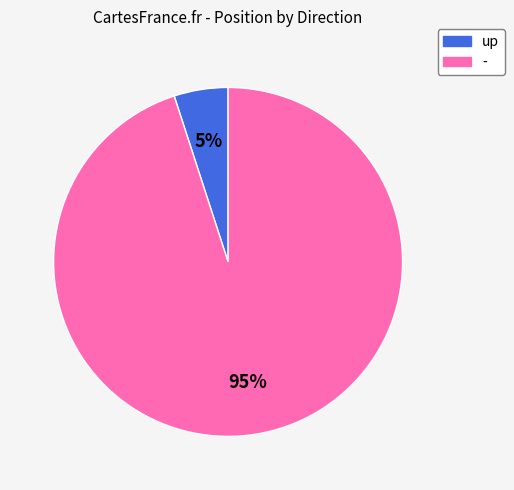

The - slice represents 86% of the pie. True or false?

False